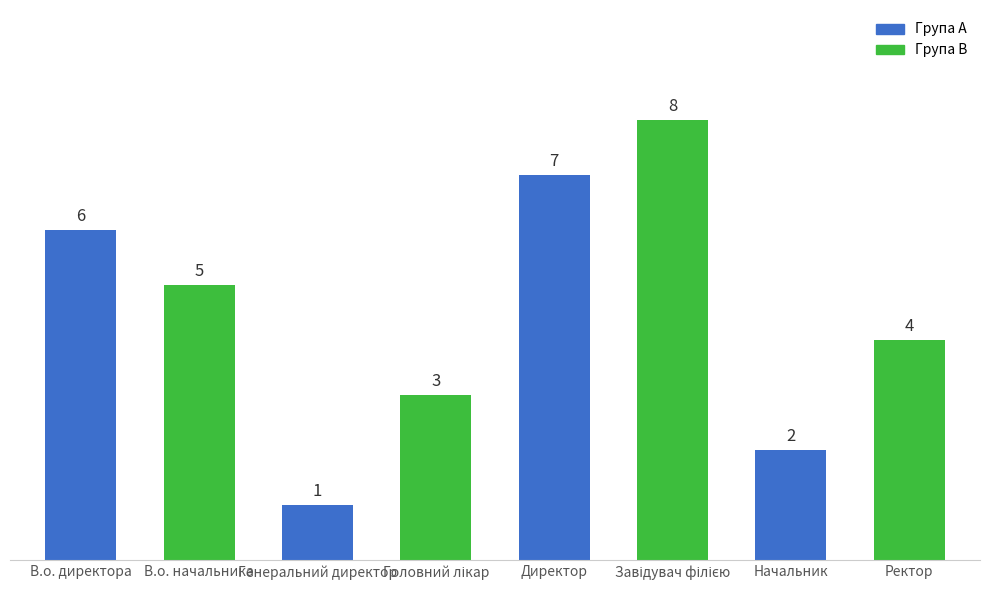

Reading left to right, extract all data points from this chart.

6	5	1	3	7	8	2	4